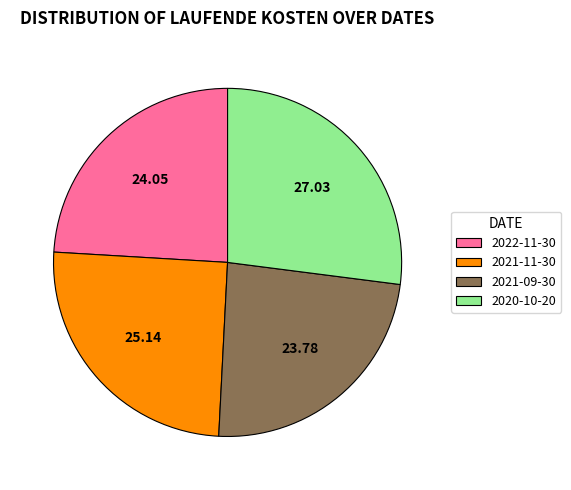

Is the sum of 2021-09-30 and 2021-11-30 greater than half?

No